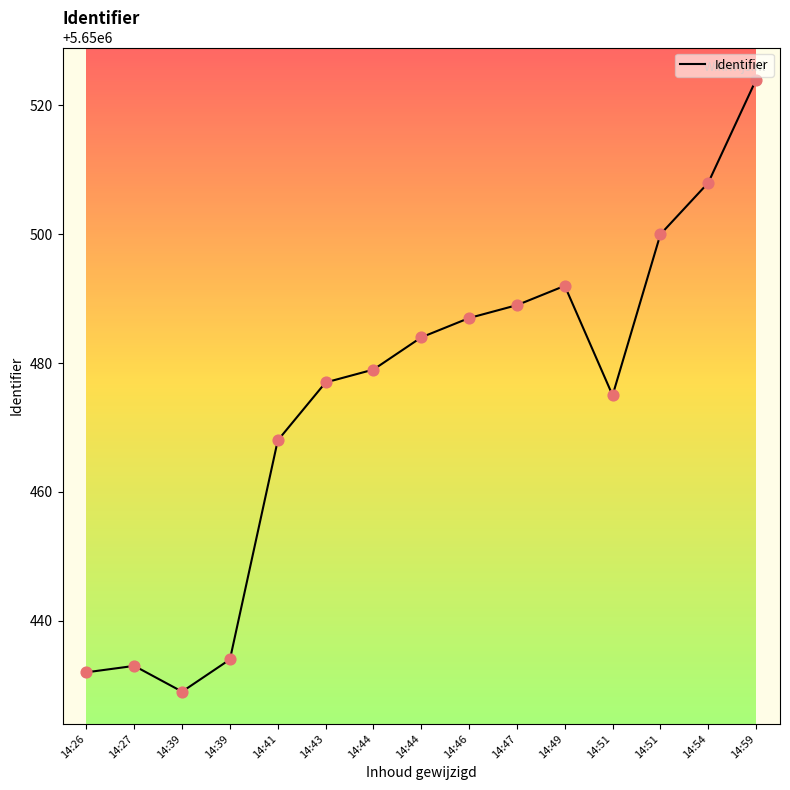

Between 14:47 and 14:49, which is larger?

14:49